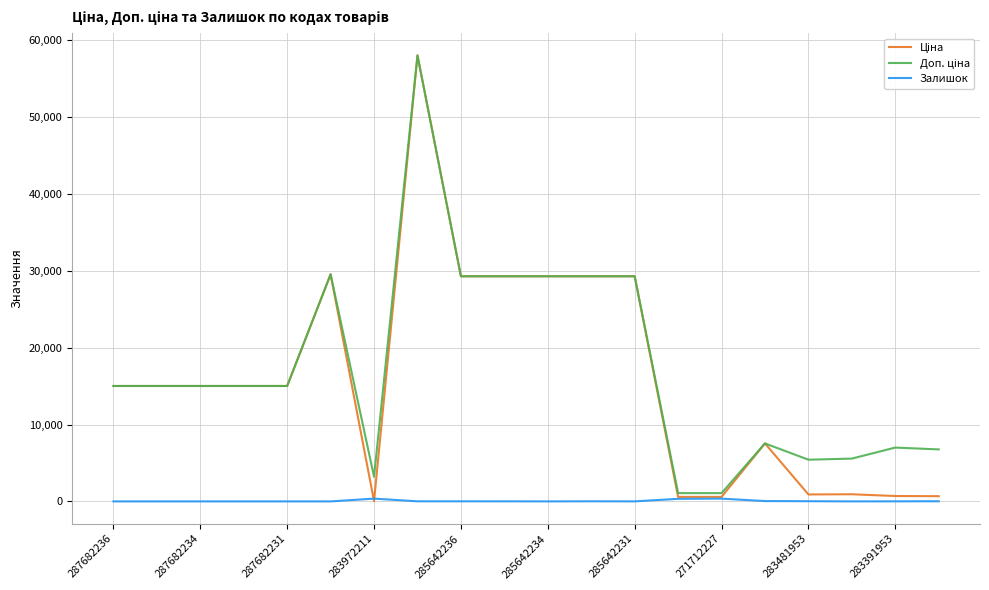

What is the maximum value shown in the chart?

58037.0